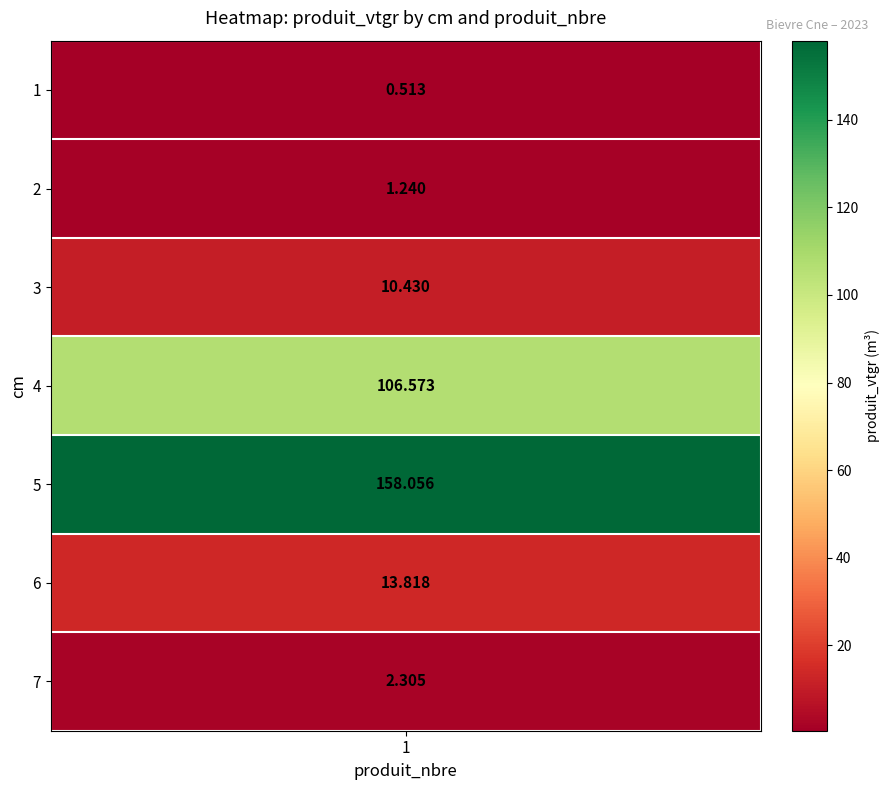

Is it true that the value at 6 is 13.8?

True